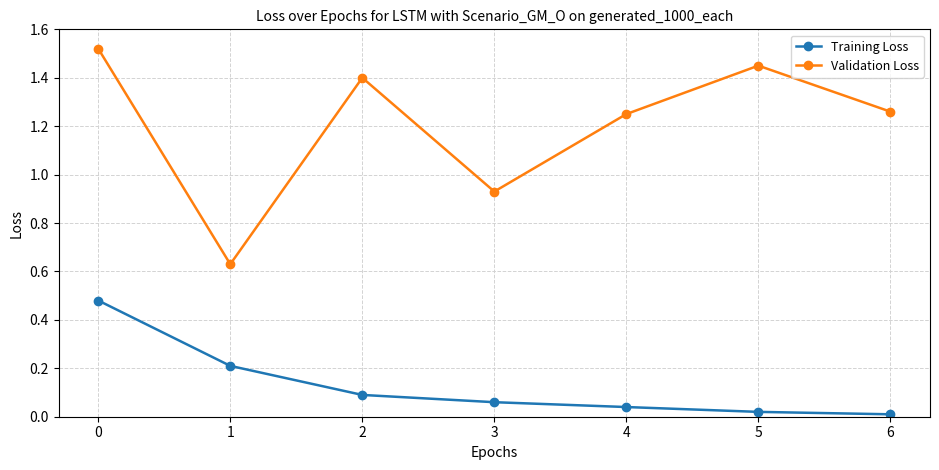

The Training Loss series shows 0.1 at 2. True or false?

True